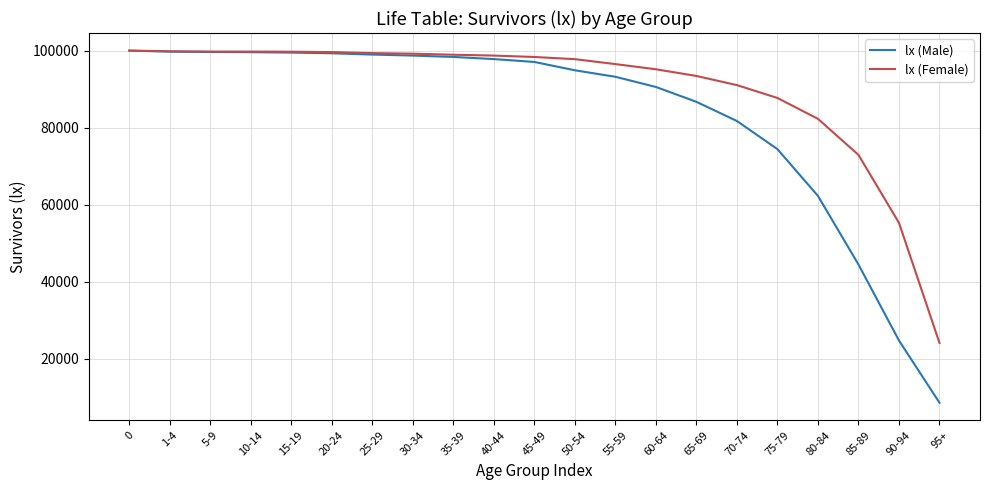

What value does the lx (Male) series have at 15-19?

99491